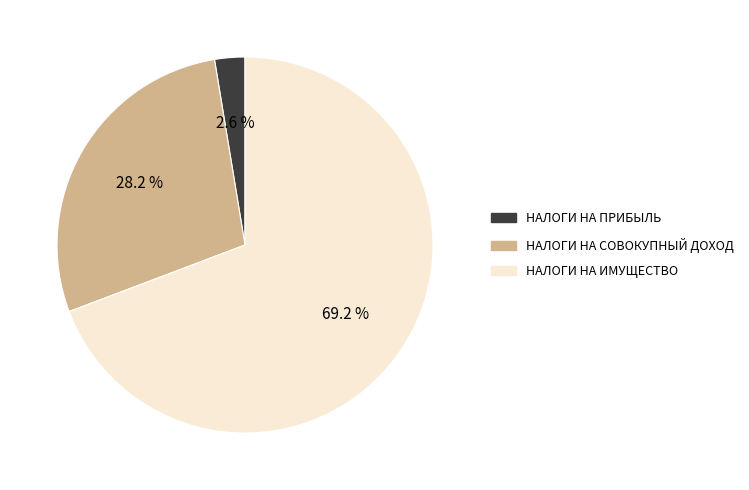

Is there any slice that represents more than half of the pie?

Yes